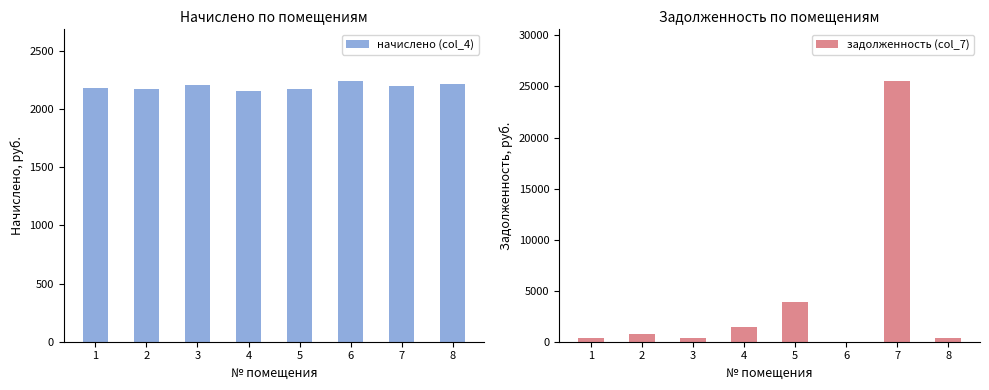

Is it true that задолженность (col_7) equals 1442.1 at 4?

True